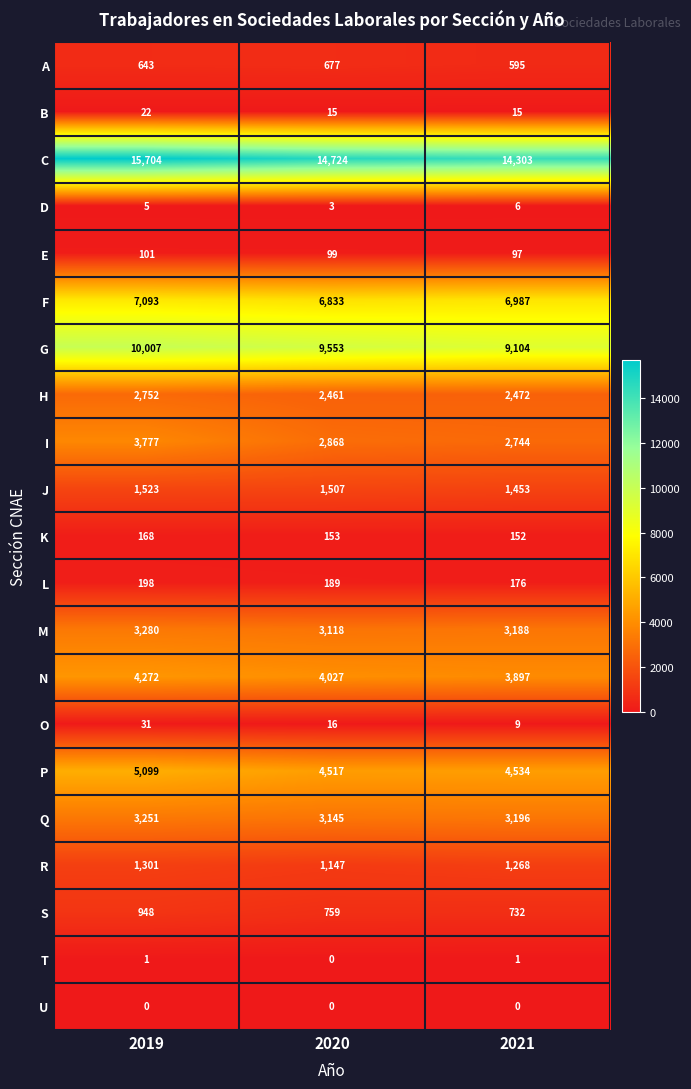

What is the sum of the H values at 2019 and 2020?

5213